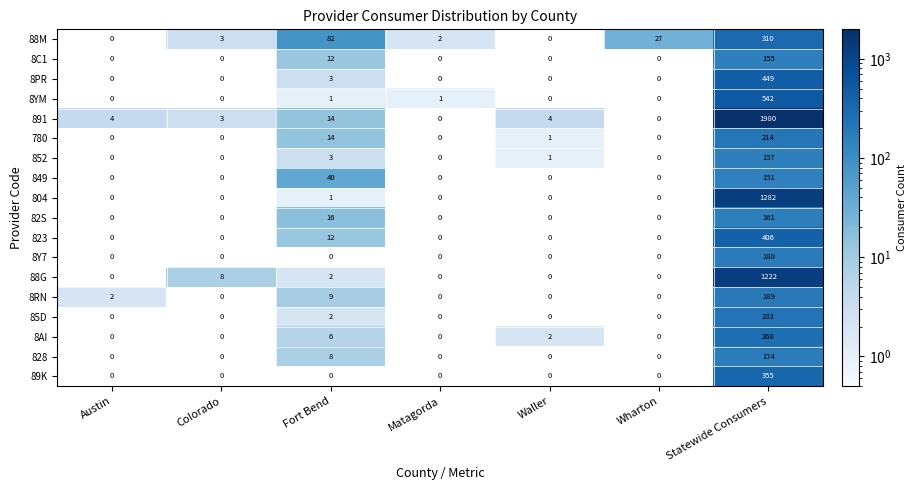

The 88G series shows 2 at Fort Bend. True or false?

True